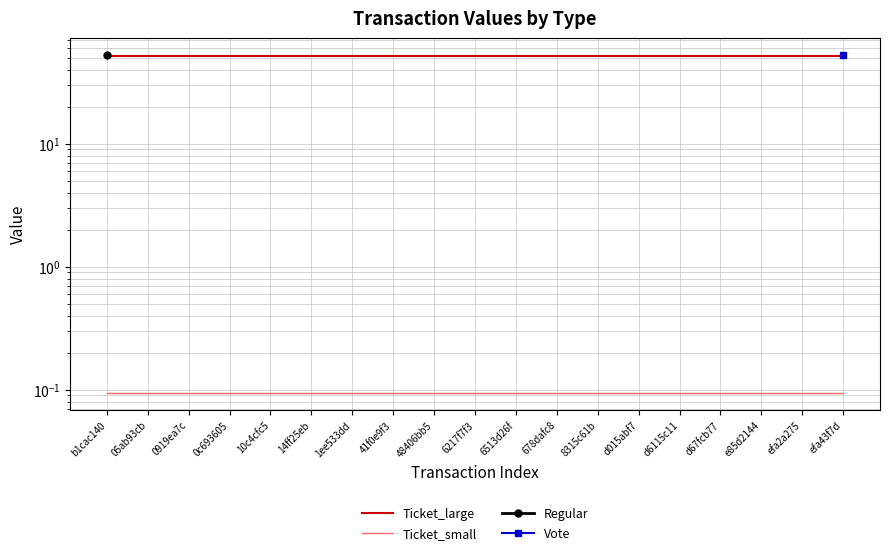

What is the highest value of the Ticket_small series?

0.1